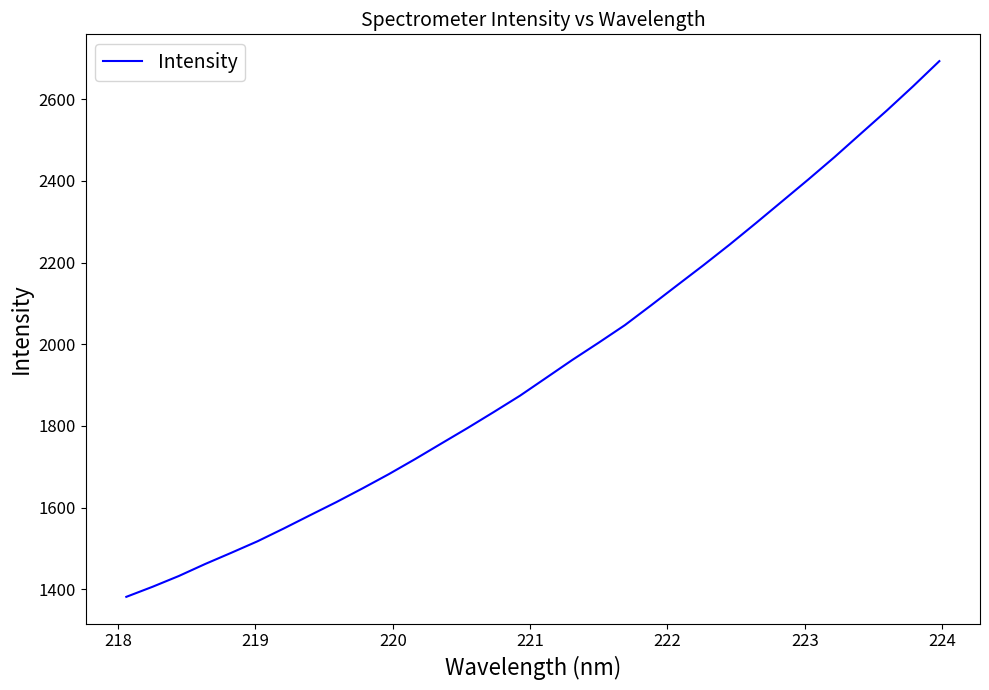

What is the difference between the maximum and minimum values?

1311.3